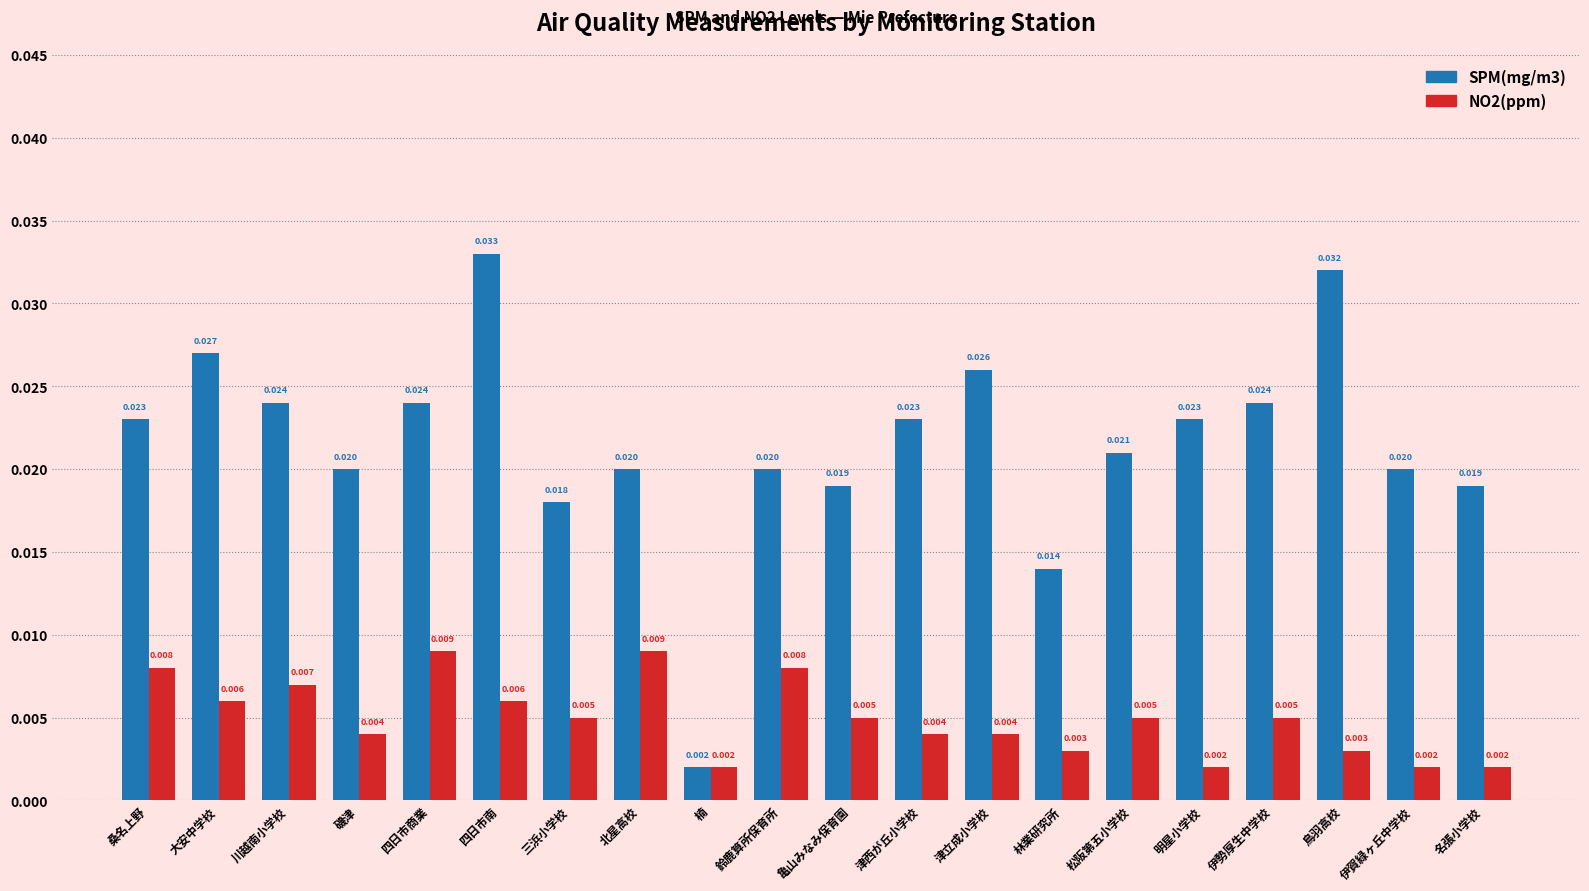

How many groups of bars are there?

20